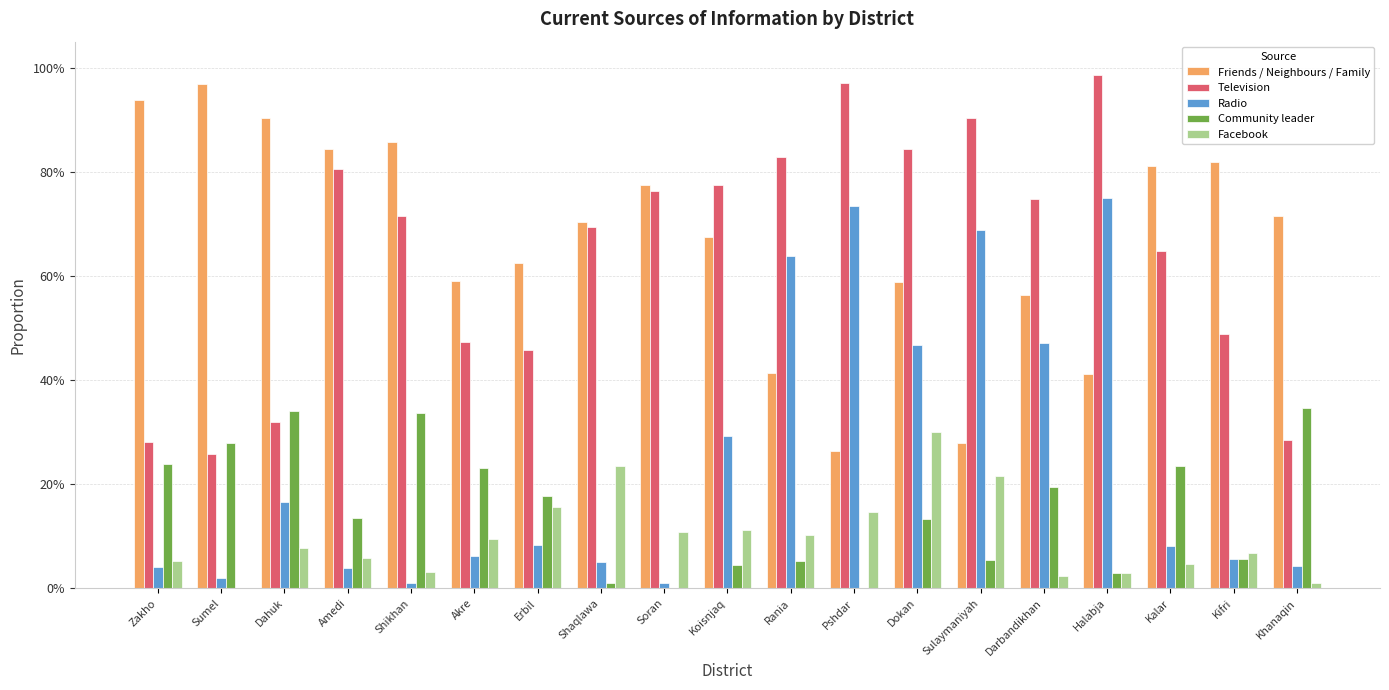

Is it true that Facebook equals 0.1 at Shaqlawa?

False